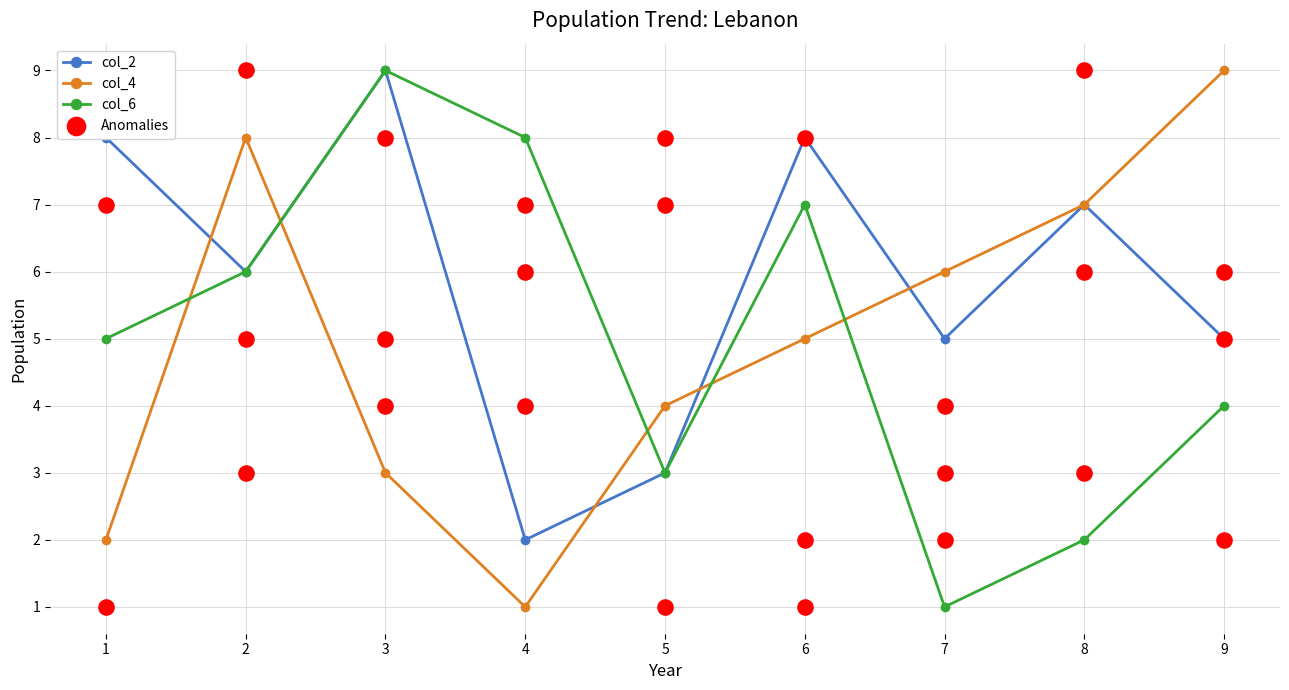

Which series contains the lowest Y value?

col_4